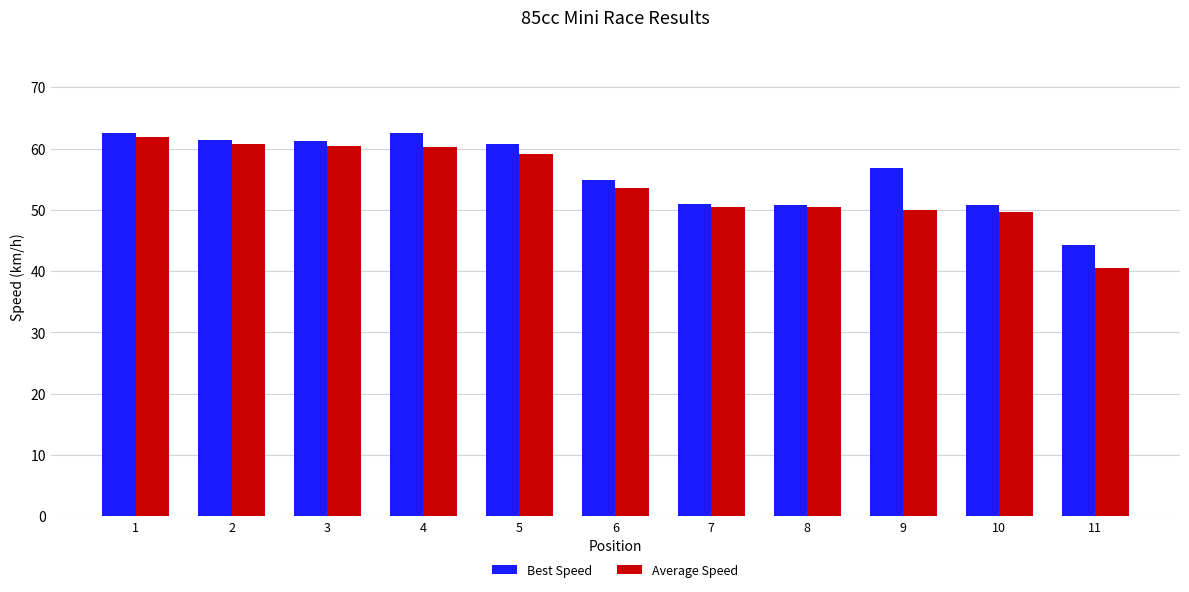

What is the spread (max minus min) of values at 10?

1.1